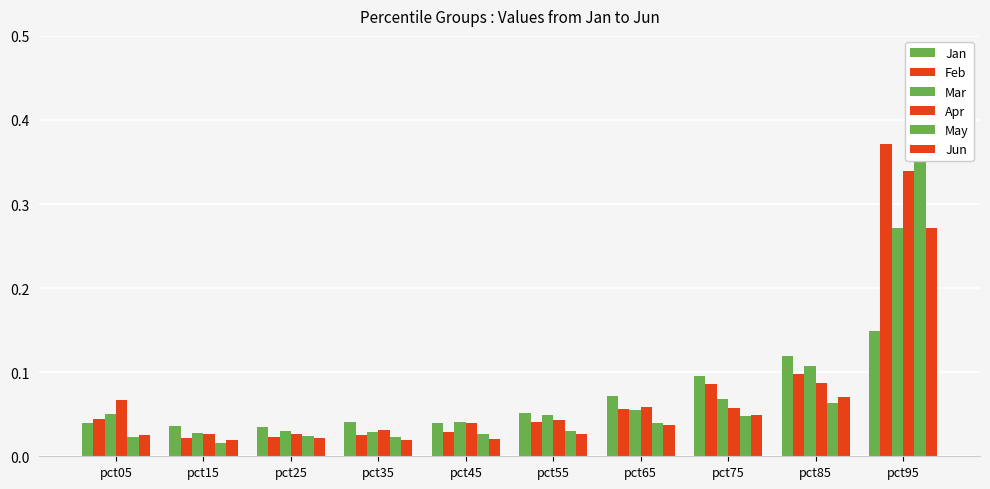

How many bars are there in total?

60